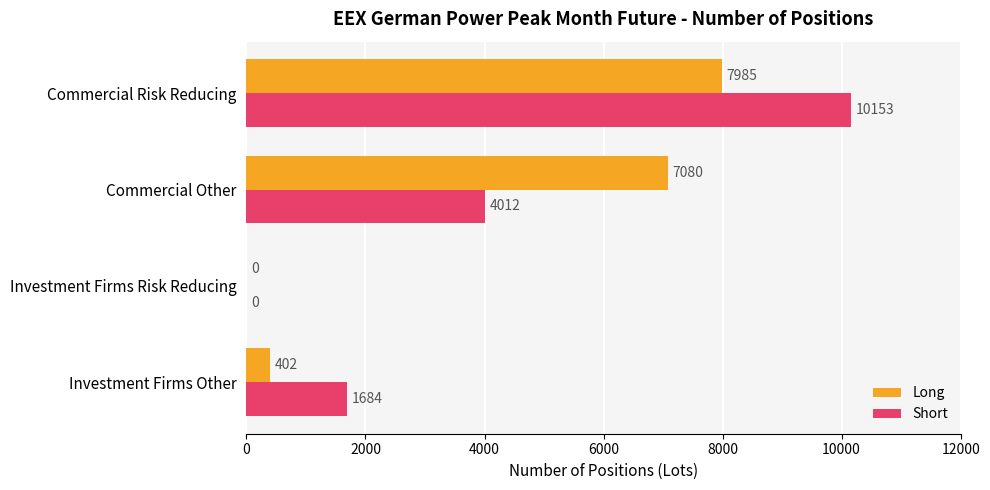

What is the highest value of the Short series?

10153